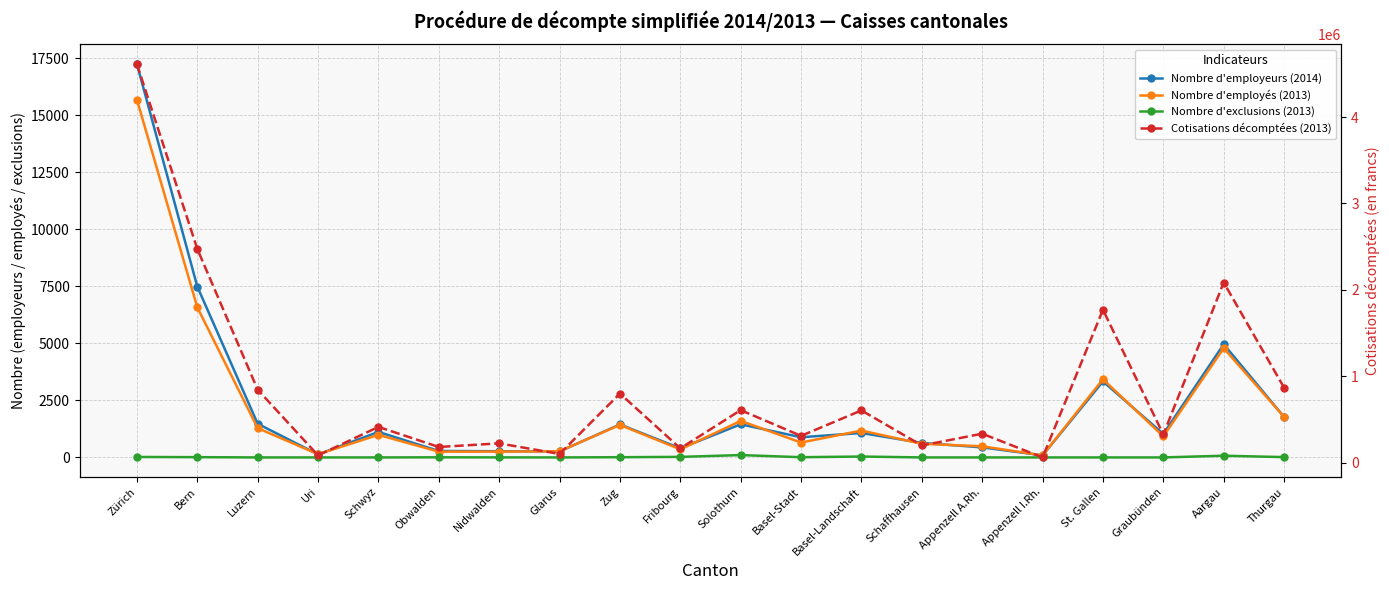

Reading right to left, transcribe all the data shown in this chart.

Nombre d'employeurs (2014): Thurgau=1772	Aargau=4958	Graubünden=1028	St. Gallen=3330	Appenzell I.Rh.=91	Appenzell A.Rh.=440	Schaffhausen=636	Basel-Landschaft=1070	Basel-Stadt=884	Solothurn=1451	Fribourg=398	Zug=1444	Glarus=263	Nidwalden=272	Obwalden=283	Schwyz=1117	Uri=131	Luzern=1475	Bern=7486	Zürich=17237
Nombre d'employés (2013): Thurgau=1774	Aargau=4787	Graubünden=923	St. Gallen=3425	Appenzell I.Rh.=89	Appenzell A.Rh.=488	Schaffhausen=598	Basel-Landschaft=1177	Basel-Stadt=652	Solothurn=1600	Fribourg=352	Zug=1425	Glarus=269	Nidwalden=254	Obwalden=252	Schwyz=988	Uri=141	Luzern=1283	Bern=6577	Zürich=15674
Nombre d'exclusions (2013): Thurgau=14	Aargau=75	Graubünden=0	St. Gallen=0	Appenzell I.Rh.=0	Appenzell A.Rh.=0	Schaffhausen=0	Basel-Landschaft=39	Basel-Stadt=10	Solothurn=103	Fribourg=24	Zug=10	Glarus=0	Nidwalden=2	Obwalden=5	Schwyz=0	Uri=0	Luzern=0	Bern=12	Zürich=20
Cotisations décomptées (2013): Thurgau=867548	Aargau=2084447	Graubünden=325475	St. Gallen=1769087	Appenzell I.Rh.=59946	Appenzell A.Rh.=334723	Schaffhausen=198417	Basel-Landschaft=604184	Basel-Stadt=309562	Solothurn=607265	Fribourg=164888	Zug=799130	Glarus=100372	Nidwalden=222848	Obwalden=180815	Schwyz=413388	Uri=83553	Luzern=844010	Bern=2473188	Zürich=4613536